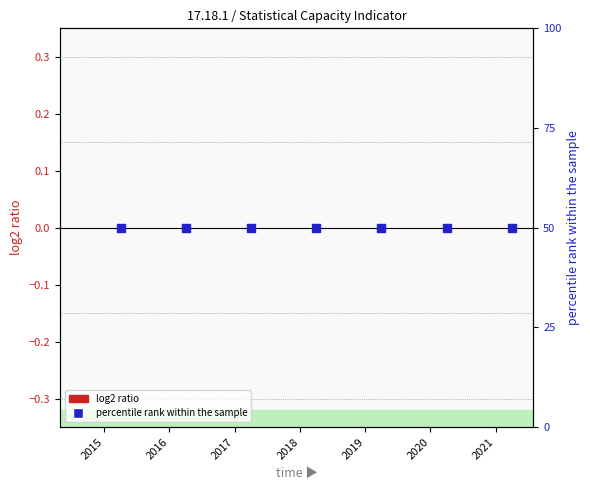

Which series reaches the maximum Y coordinate?

Value (percentile rank)